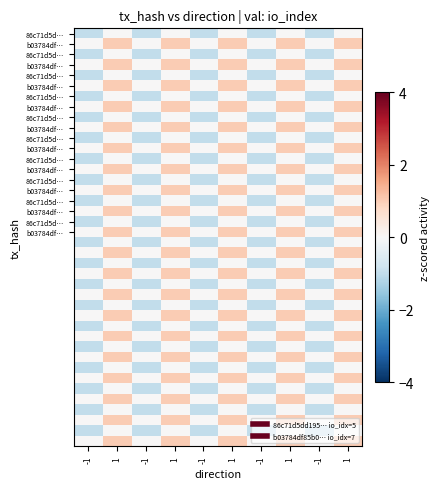

How many data points does each series have?

10